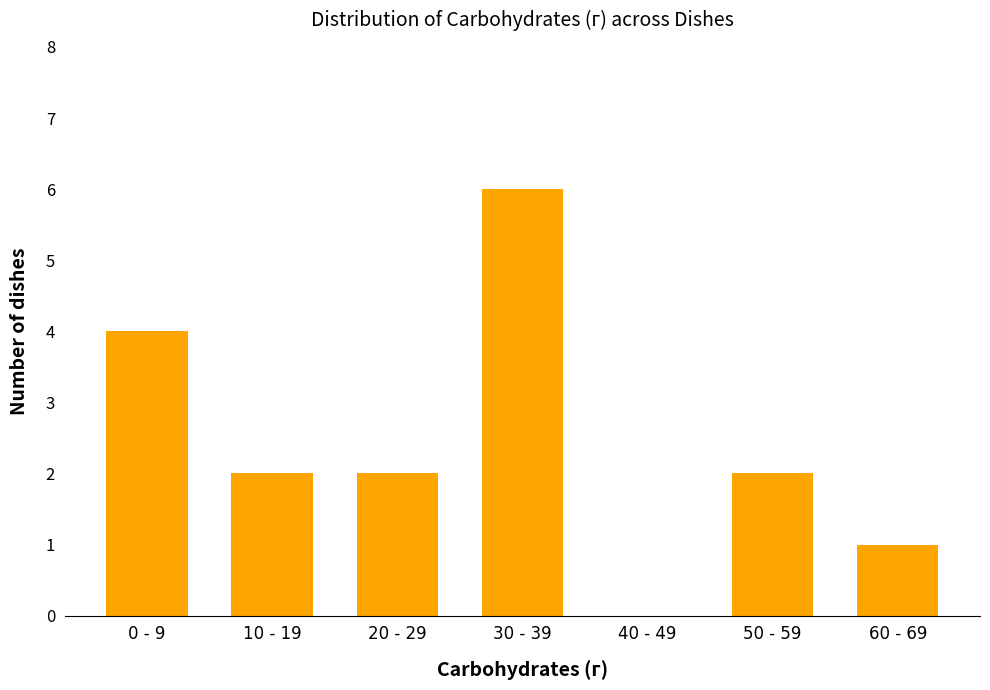

Reading left to right, extract all data points from this chart.

0 - 9=4	10 - 19=2	20 - 29=2	30 - 39=6	40 - 49=0	50 - 59=2	60 - 69=1